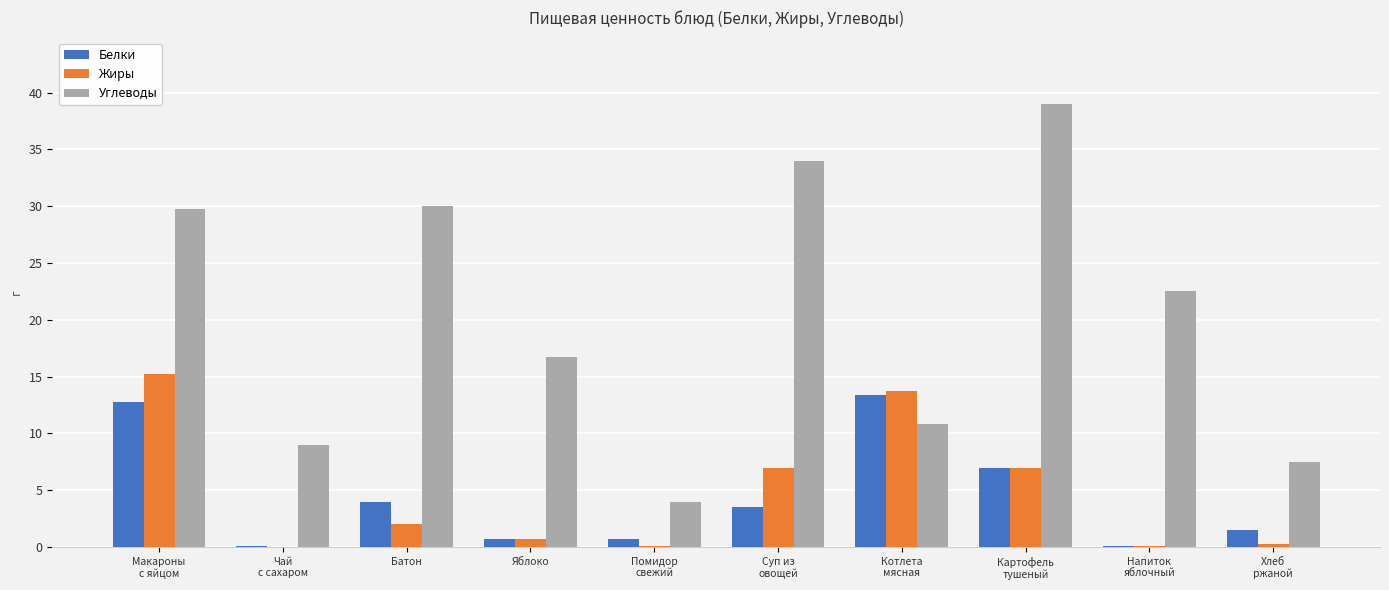

The Белки series shows 4.0 at Батон. True or false?

True